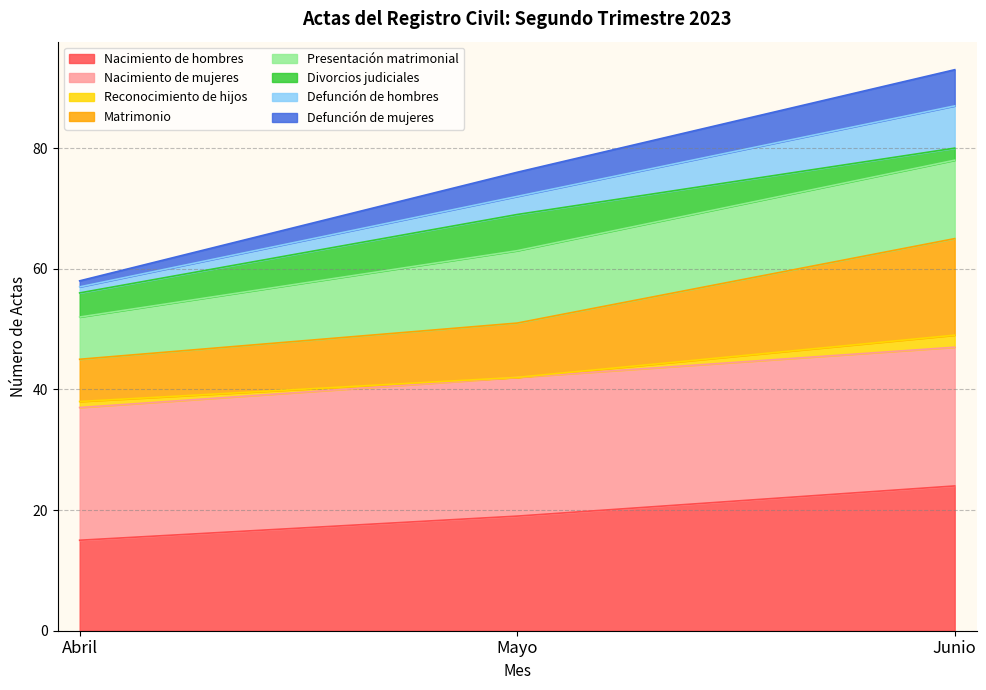

At how many categories does at least one series exceed 53?

3